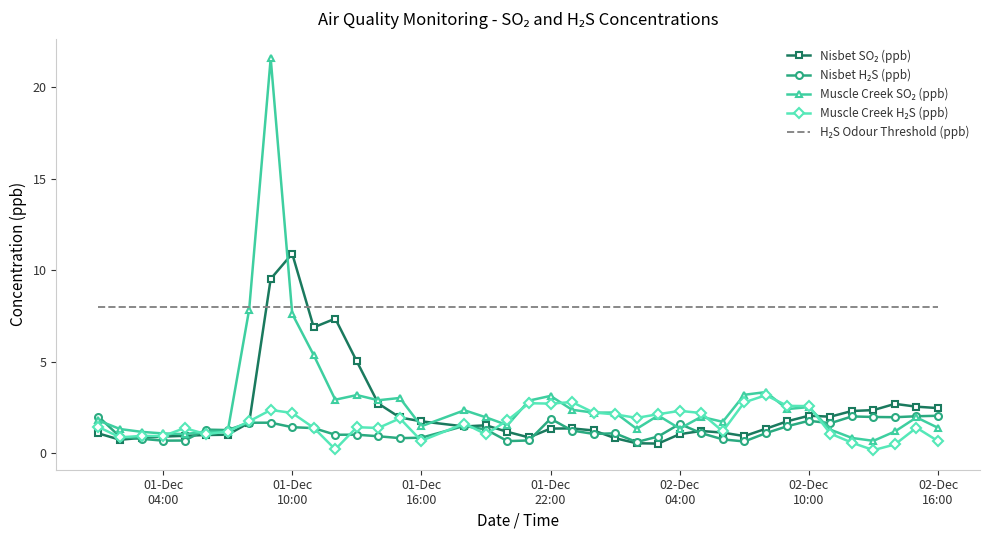

What is the maximum value shown in the chart?

21.6